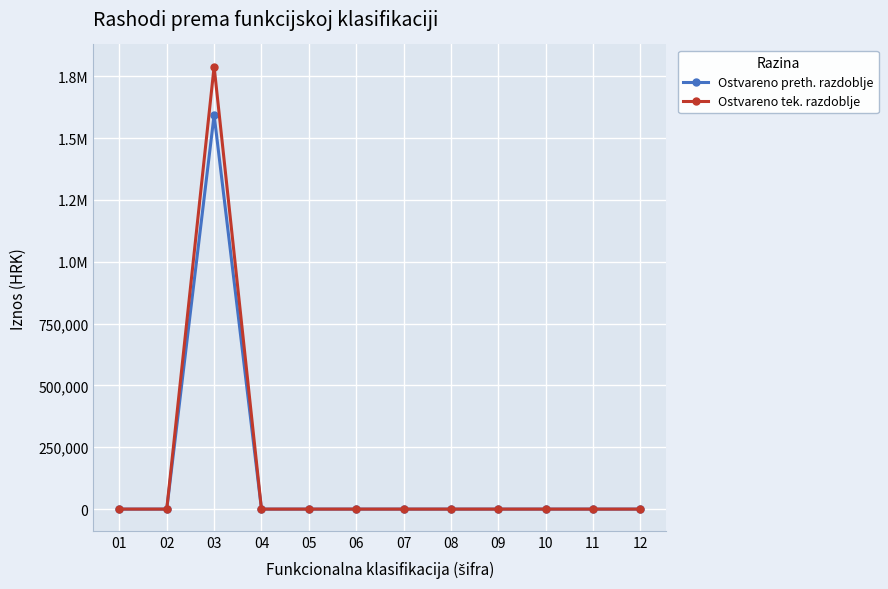

Is the value of Ostvareno preth. razdoblje at 01 greater than the value of Ostvareno tek. razdoblje at 08?

No